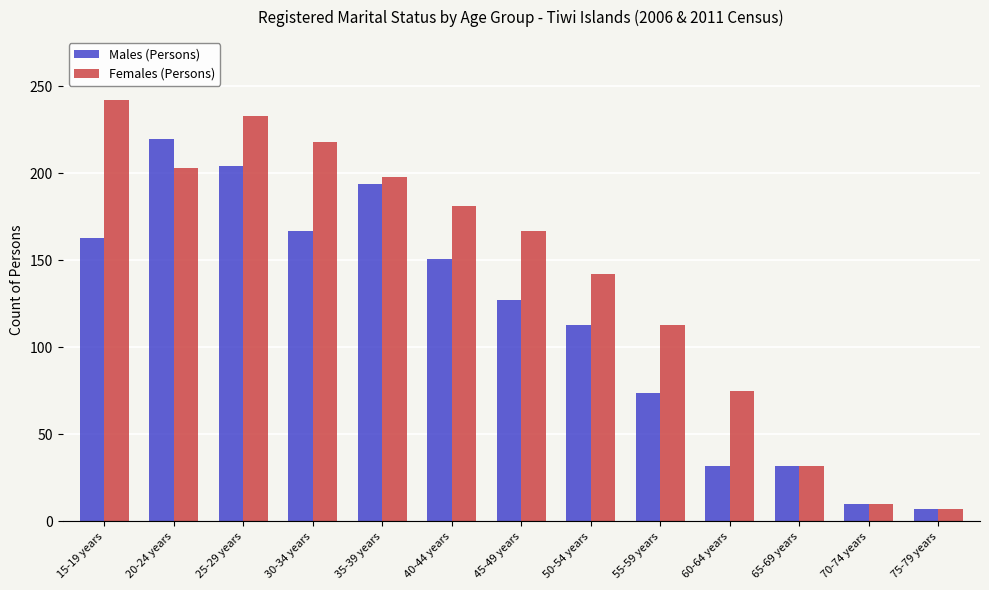

Which series has the widest spread of values?

Females (Persons)